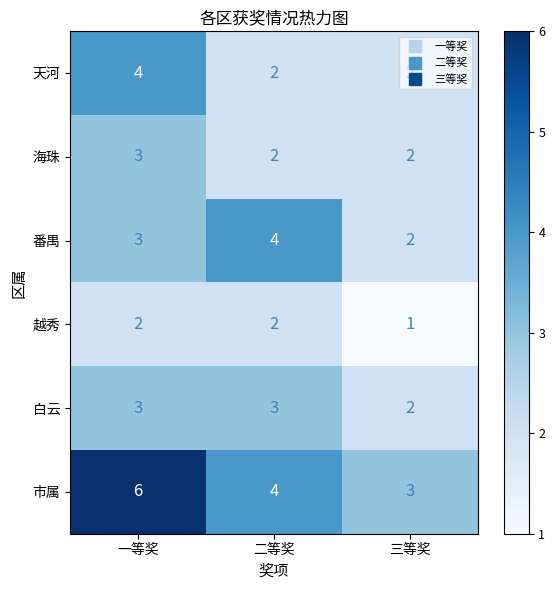

At which label is 白云 closest to 2?

三等奖